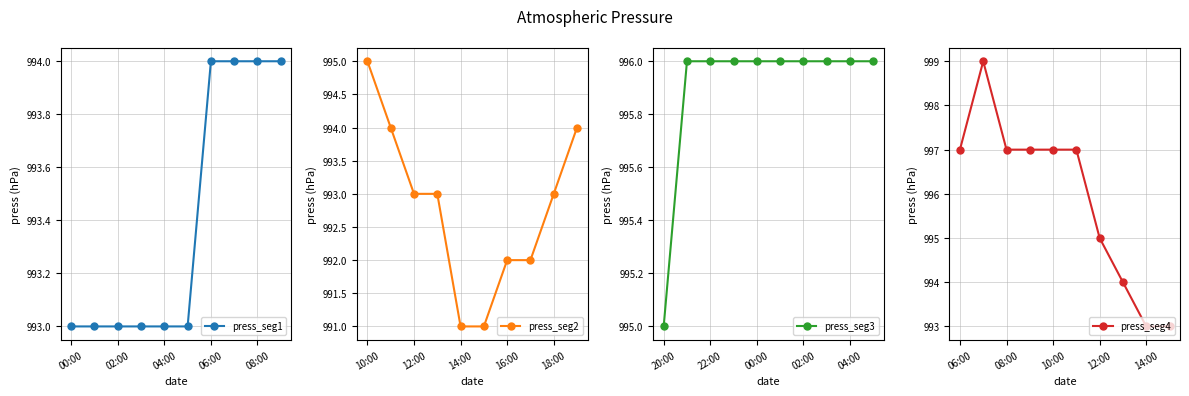

The press_seg1 series shows 993 at 04:00. True or false?

True